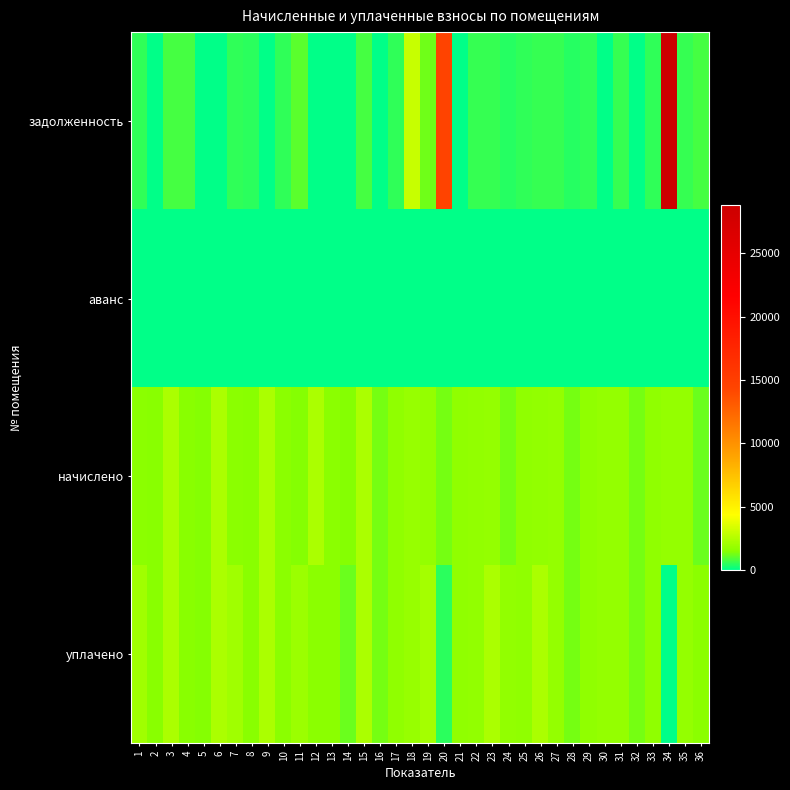

What is the total value across all series at 28?

2933.6